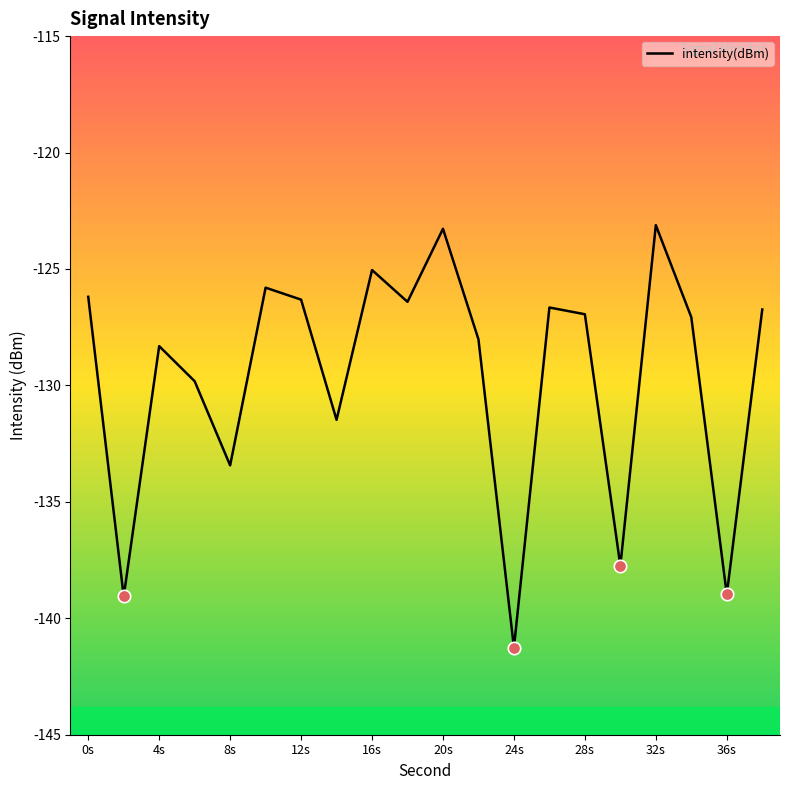

What is the difference between the maximum and minimum values?

18.1